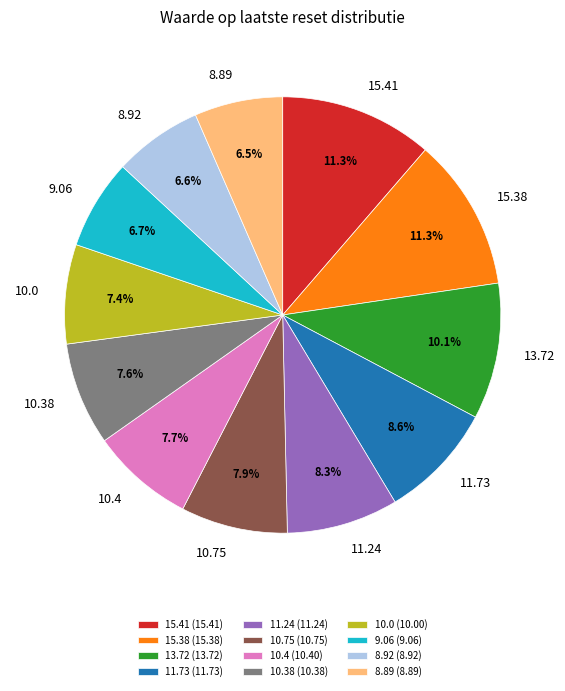

To the nearest percent, what portion does 11.24 represent?

8%